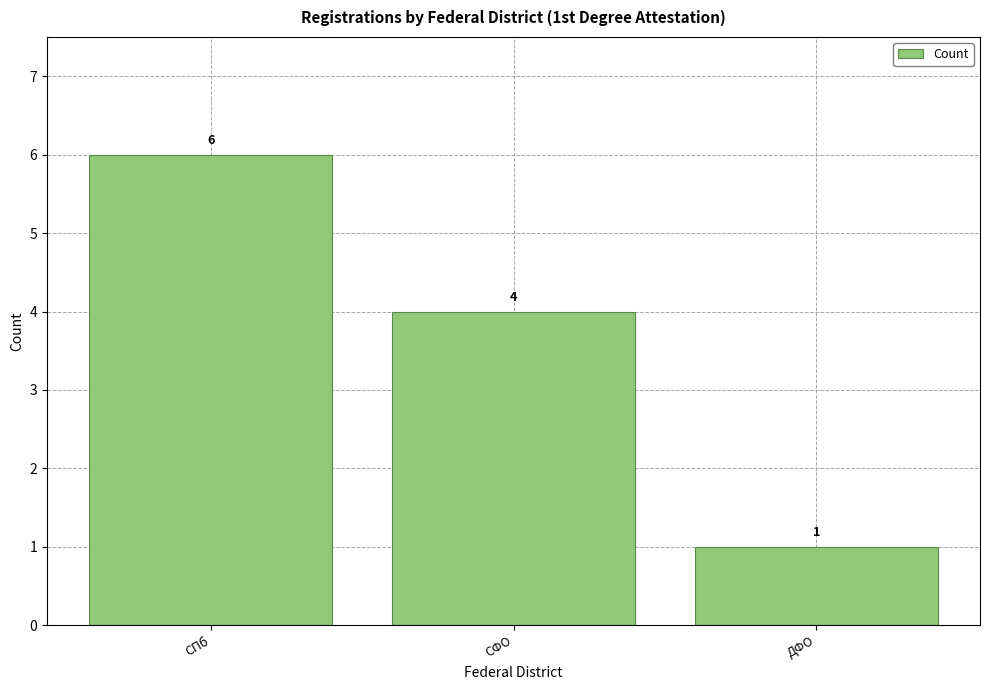

Which label corresponds to the largest value in the chart?

СПб